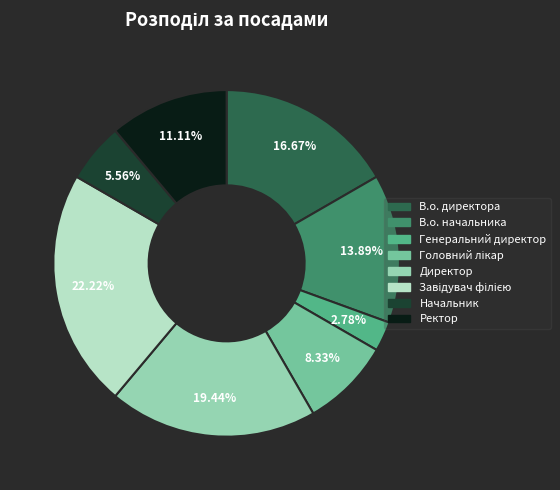

What is the smallest slice in the pie chart?

Генеральний директор